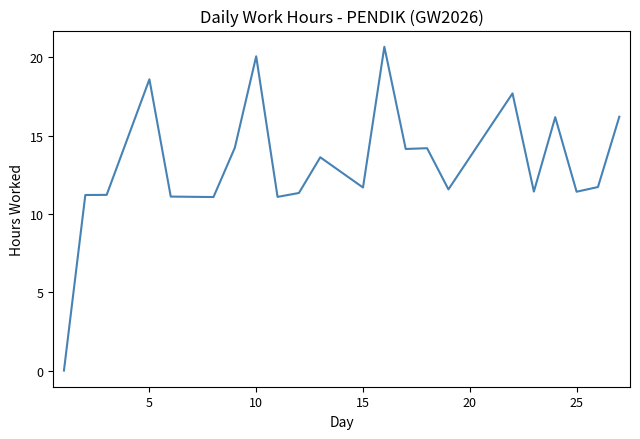

What is the greatest value displayed?

20.7